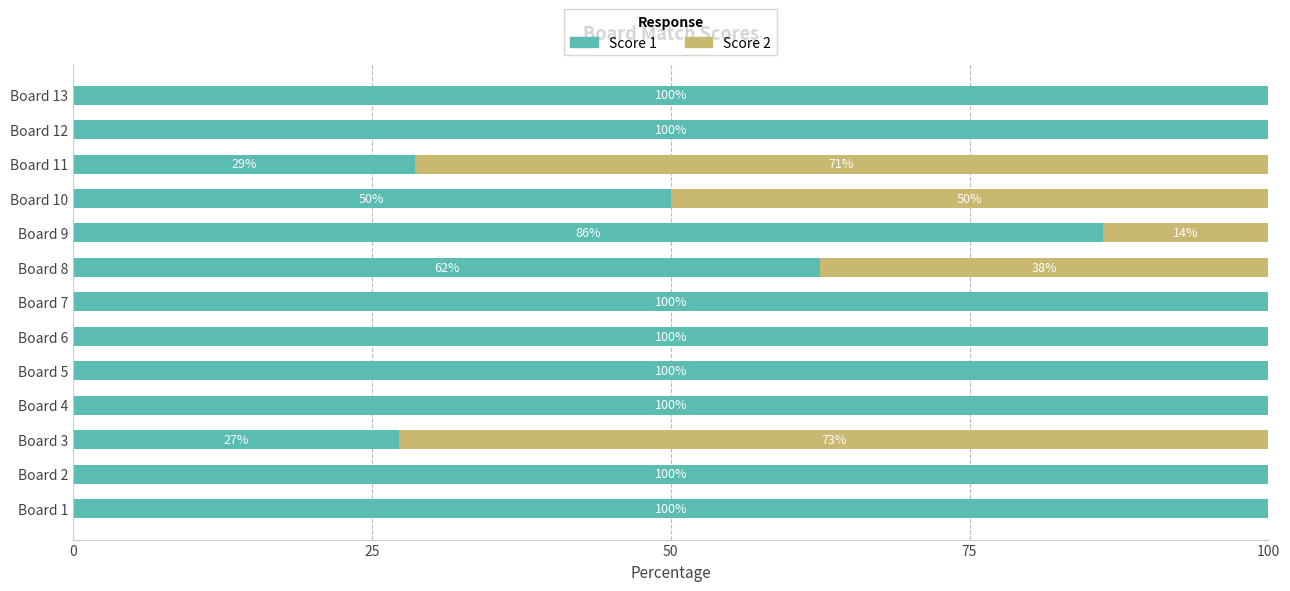

What is the total value across all series at Board 9?

100.0